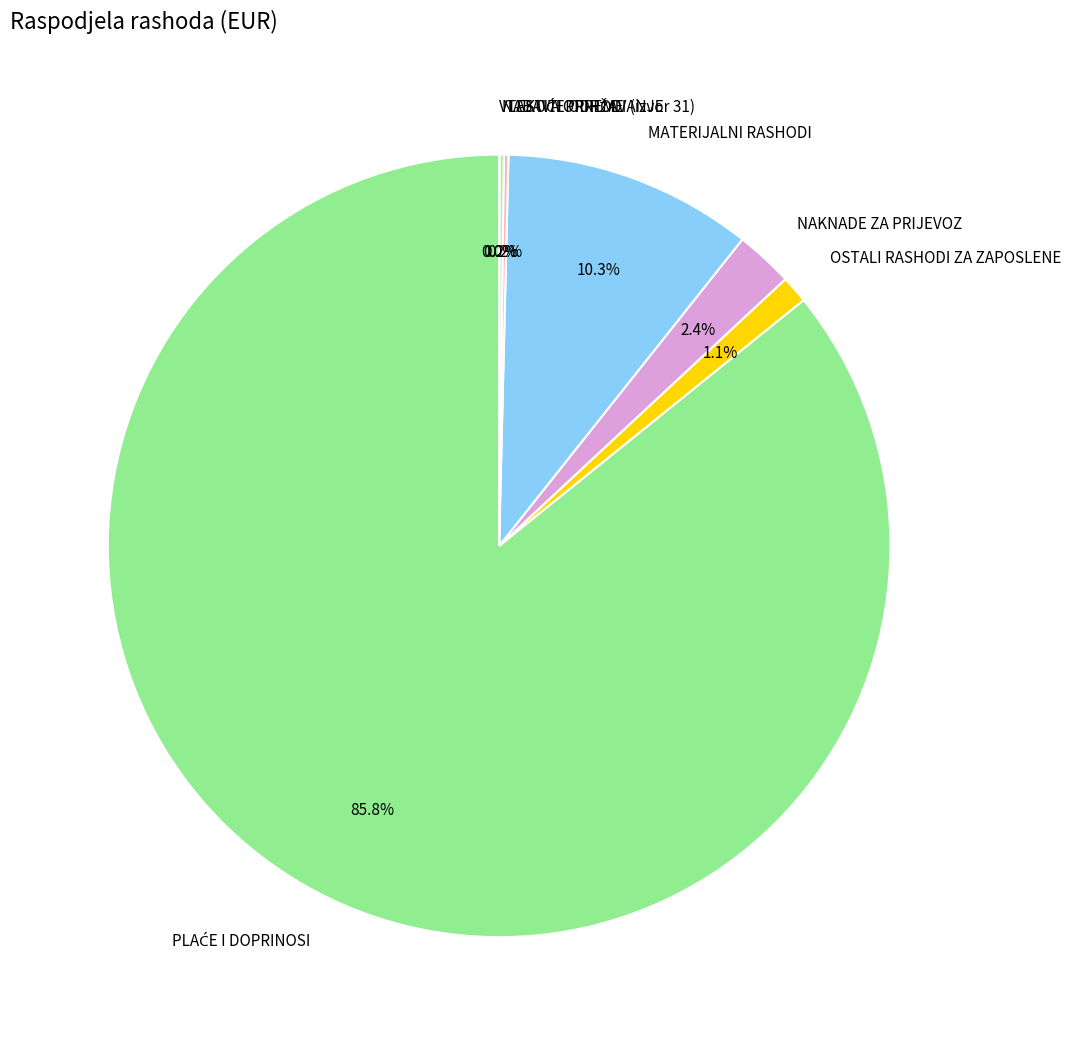

Does MATERIJALNI RASHODI represent more than half of the total?

No